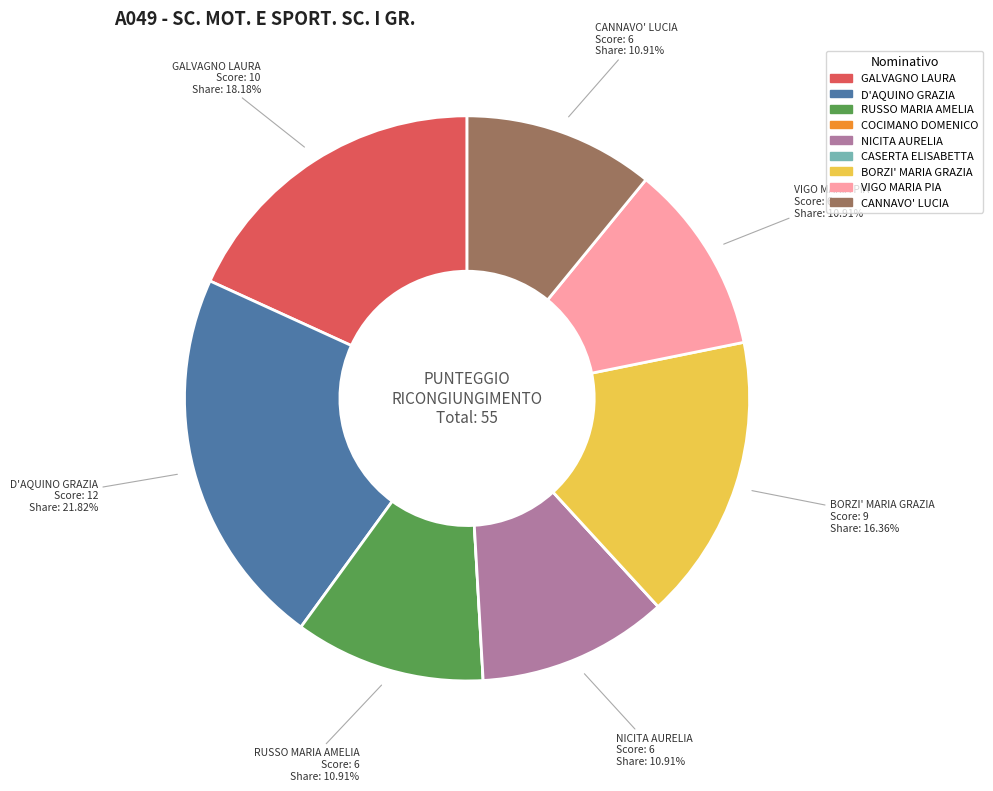

To the nearest percent, what percentage of the pie is D'AQUINO GRAZIA?

22%